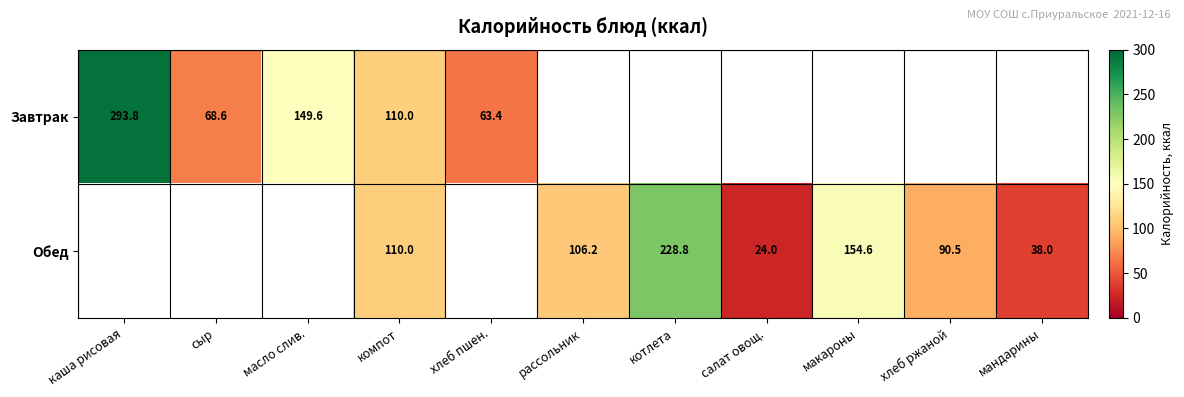

Which label corresponds to the largest value in the chart?

каша рисовая